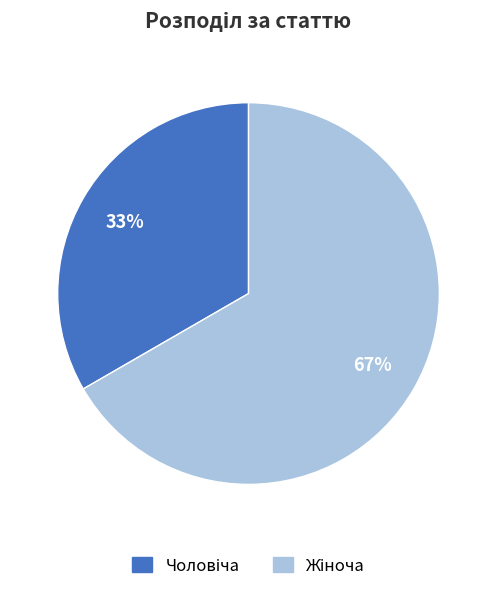

Is there any slice that represents more than half of the pie?

Yes